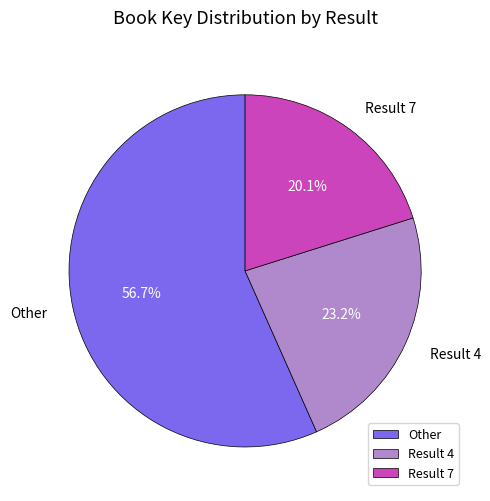

Rank the categories by value from highest to lowest.

Other, Result 4, Result 7